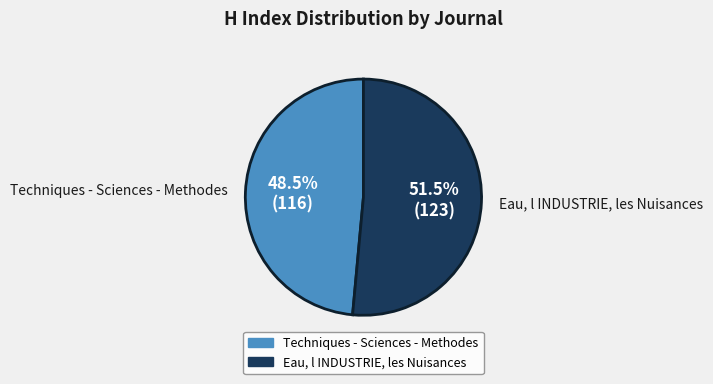

What is the largest slice in the pie chart?

Eau, l INDUSTRIE, les Nuisances